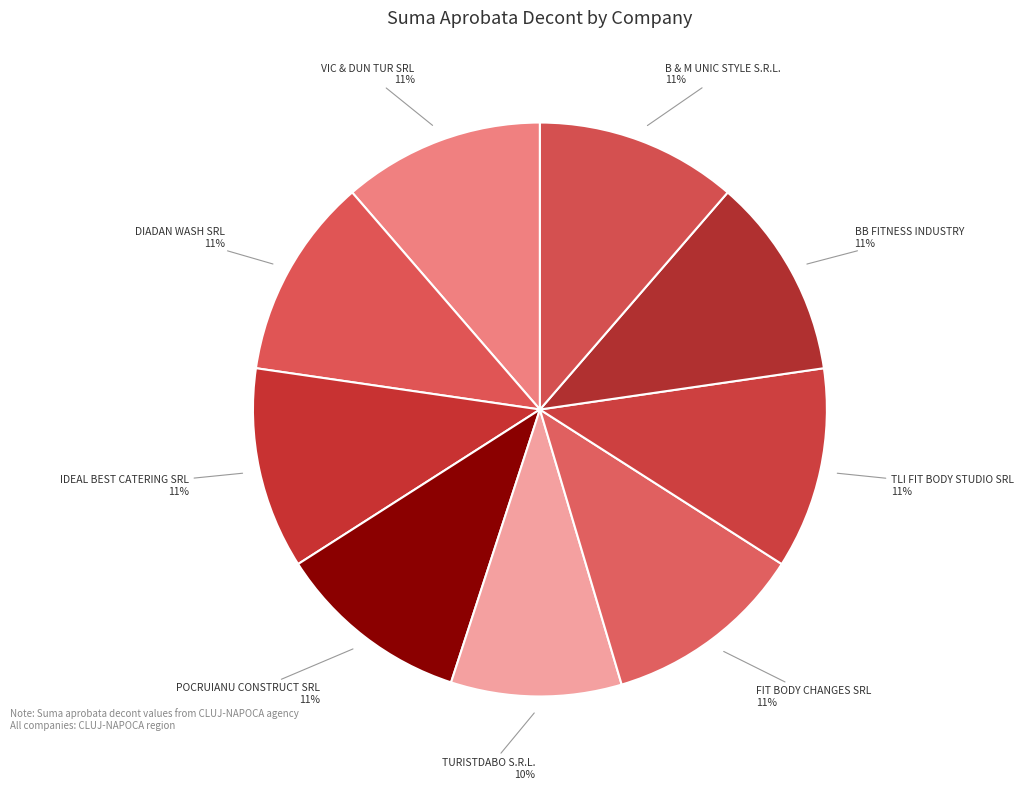

The POCRUIANU CONSTRUCT SRL 11% slice represents 11% of the pie. True or false?

True